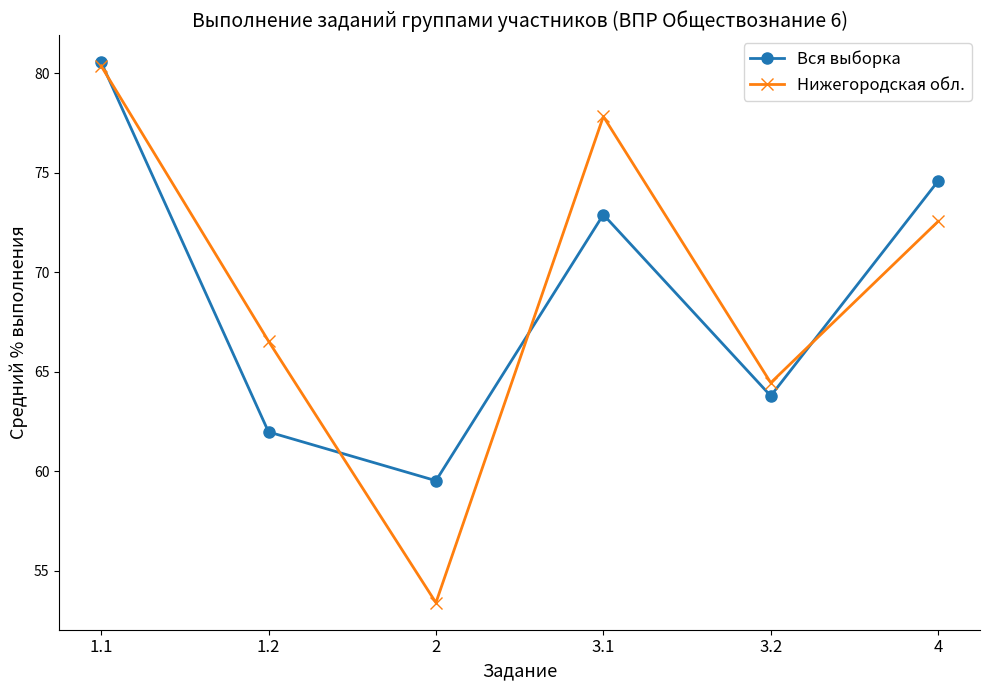

What is the difference between the second highest and second lowest values in the Вся выборка series?

12.6